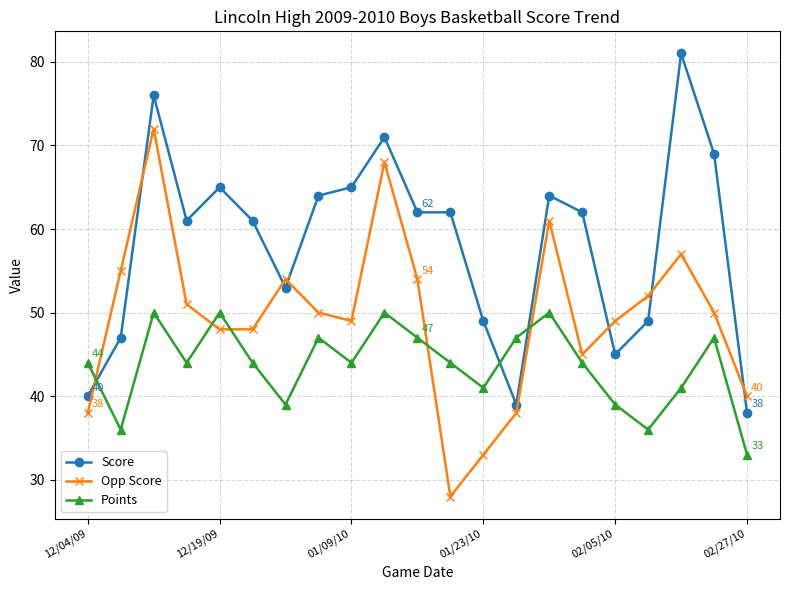

Which series has the largest total across all categories?

Score